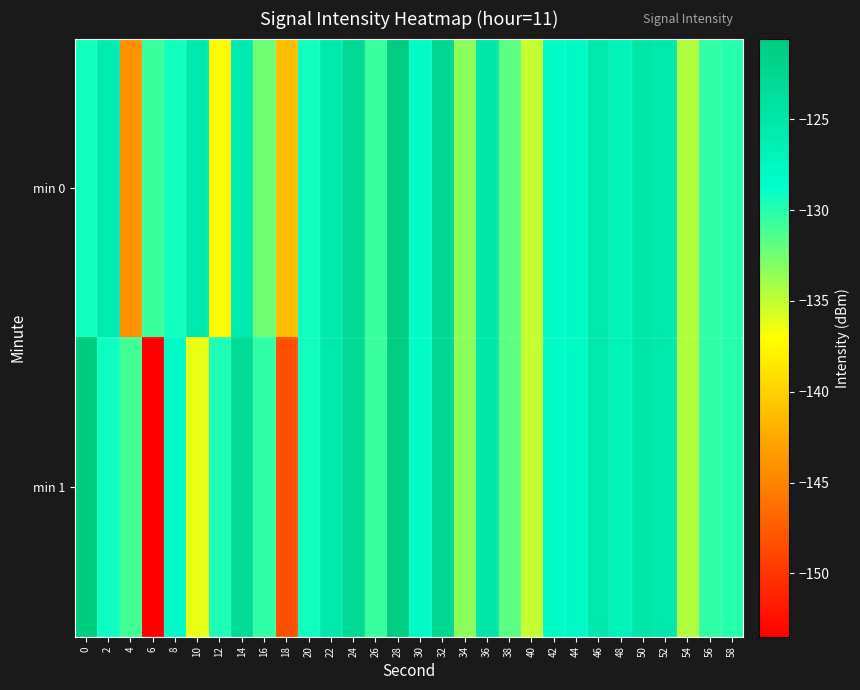

What is the total value across all series at 16?

-262.8